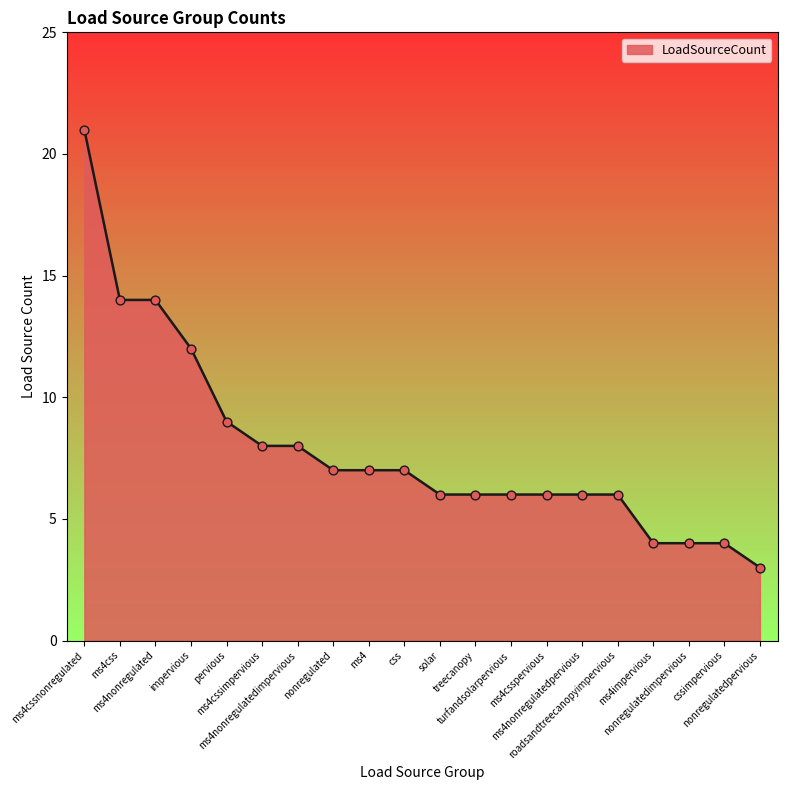

What is the change in value from ms4nonregulatedimpervious to solar?

-2